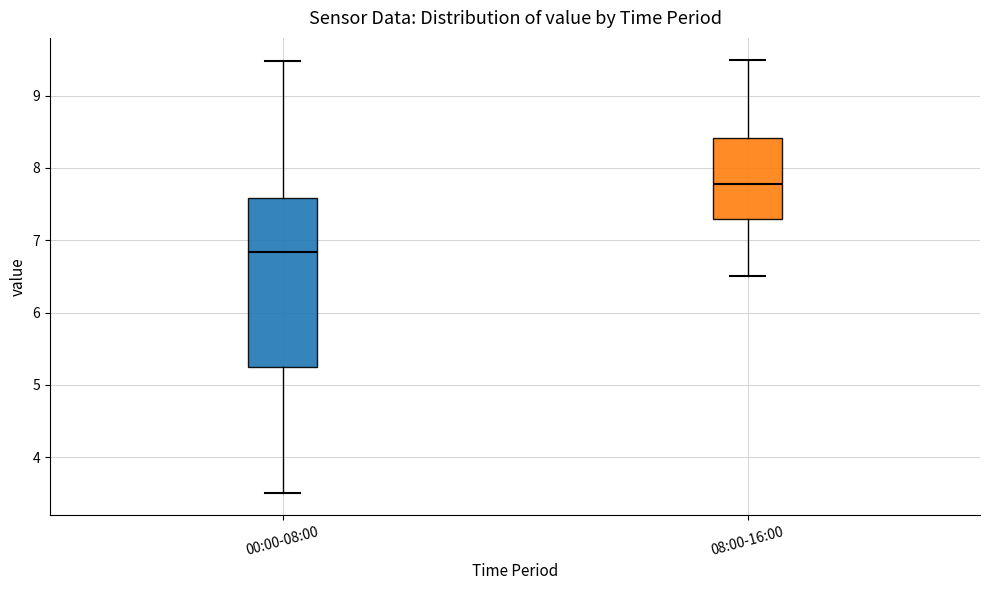

Which box's median line is the highest?

08:00-16:00